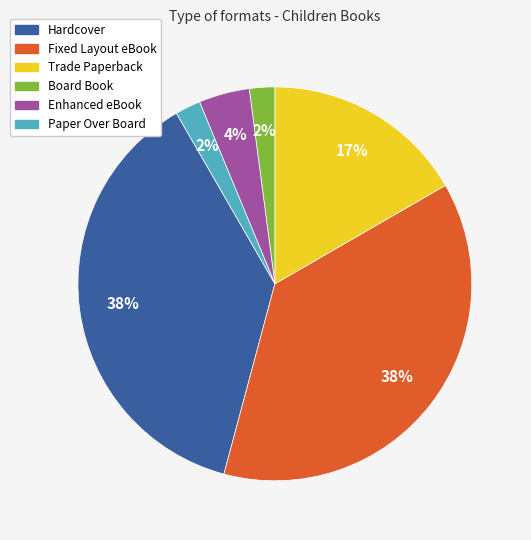

Approximately how many times larger is the value at Paper Over Board compared to Enhanced eBook?

0.5